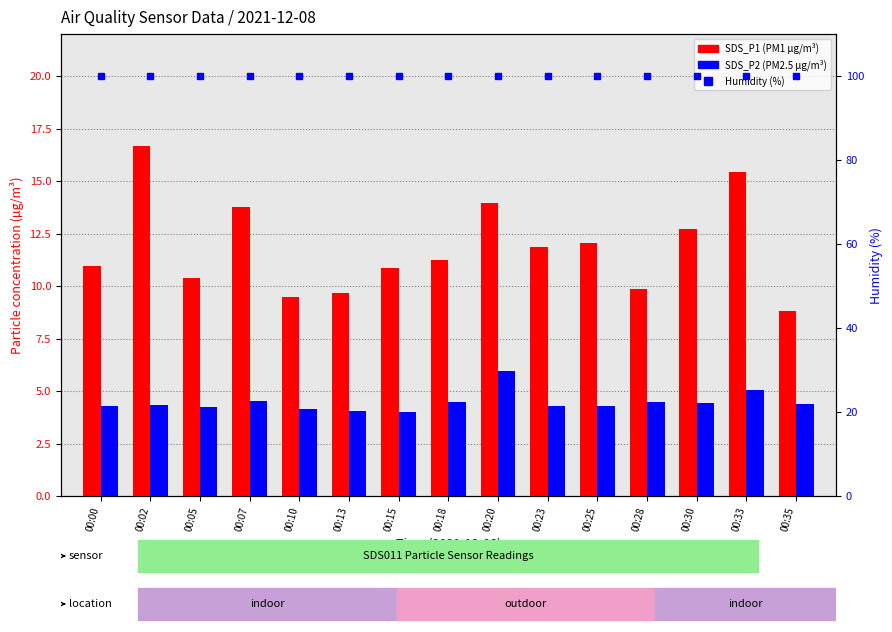

Is it true that SDS_P2 (PM2.5) equals 4.4 at 00:30?

True